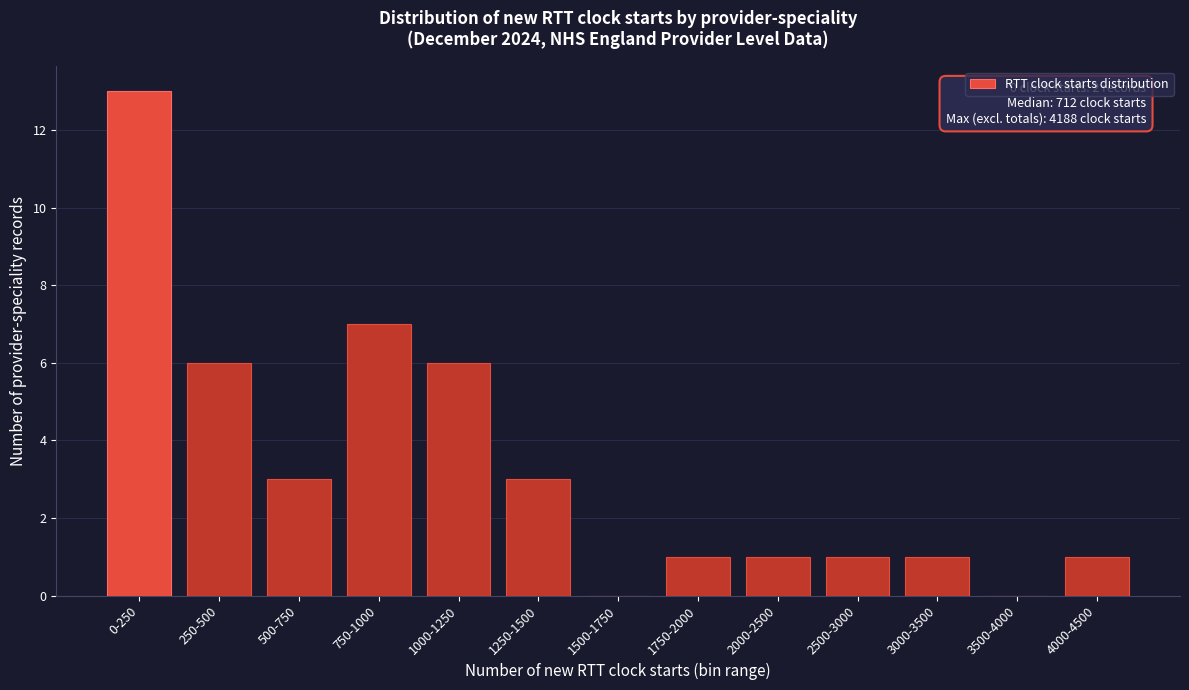

Reading left to right, list all the values displayed in this chart.

0-250=13	250-500=6	500-750=3	750-1000=7	1000-1250=6	1250-1500=3	1500-1750=0	1750-2000=1	2000-2500=1	2500-3000=1	3000-3500=1	3500-4000=0	4000-4500=1